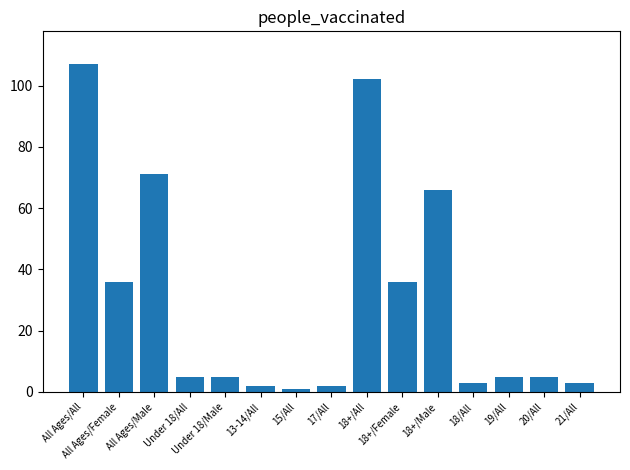

Where is the data nearest to the value 54?

18+/Male